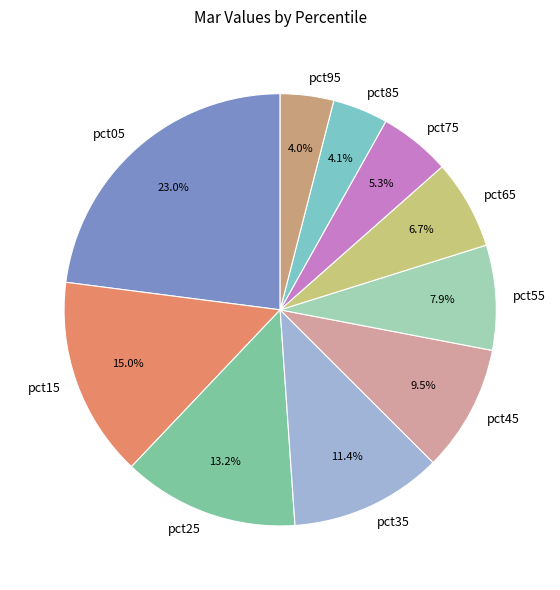

To the nearest percent, what is the combined percentage of pct25 and pct55?

21%